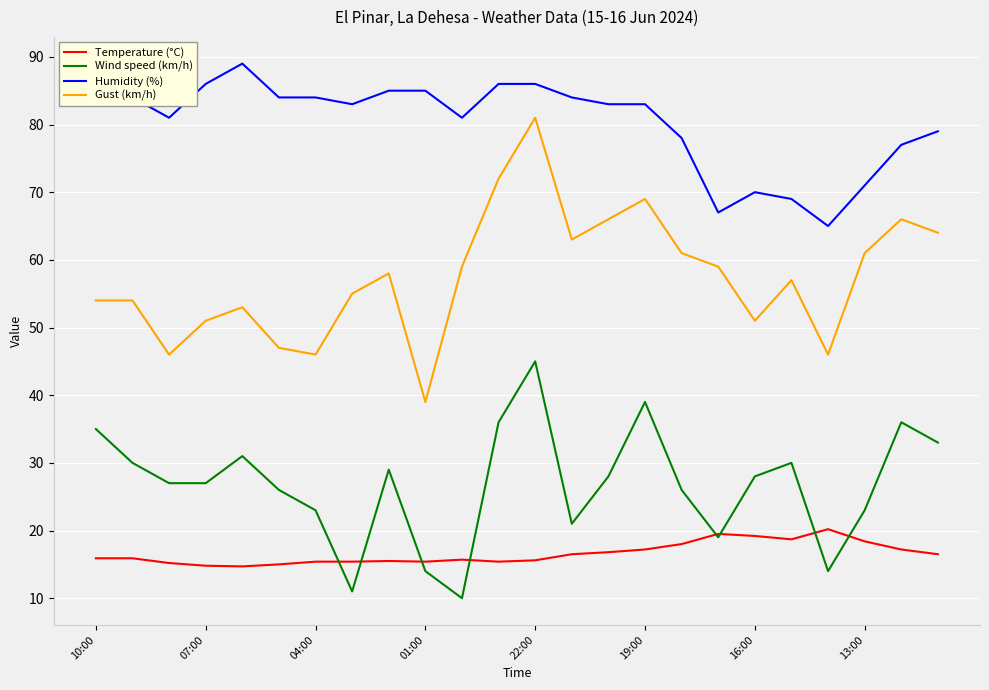

True or false: Humidity (%) and Gust (km/h) intersect in this chart.

False